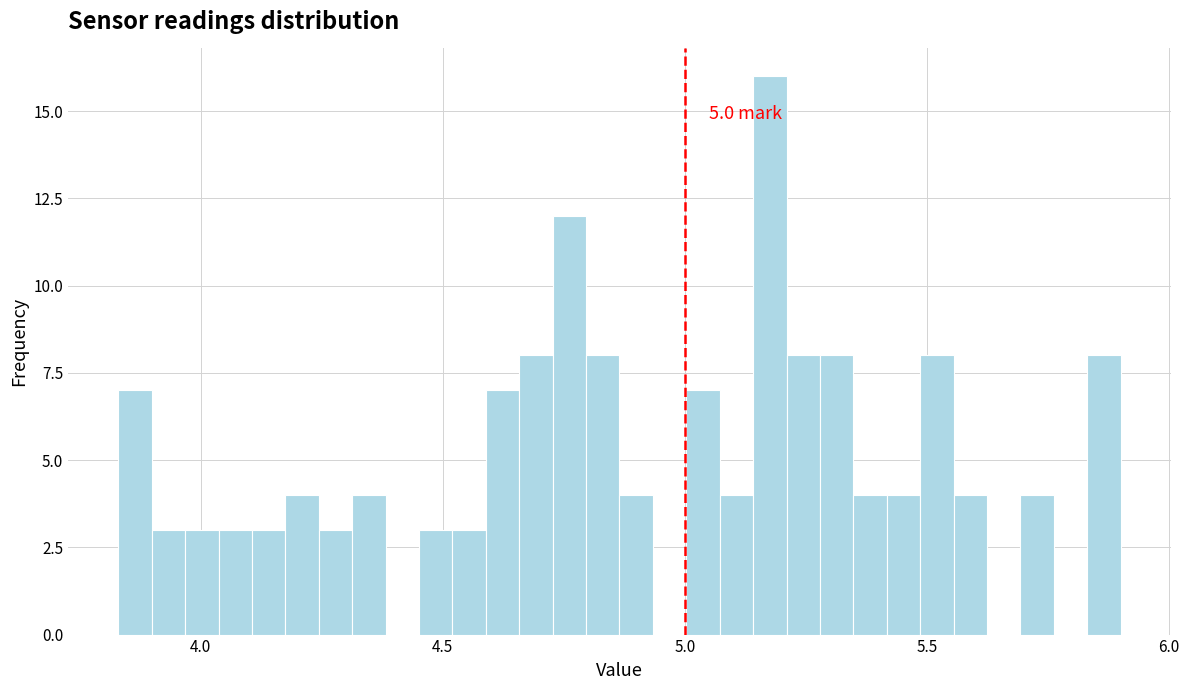

Around what value on the x-axis is the tallest bar? Give the approximate position of its centre, as read against the axis.

5.20